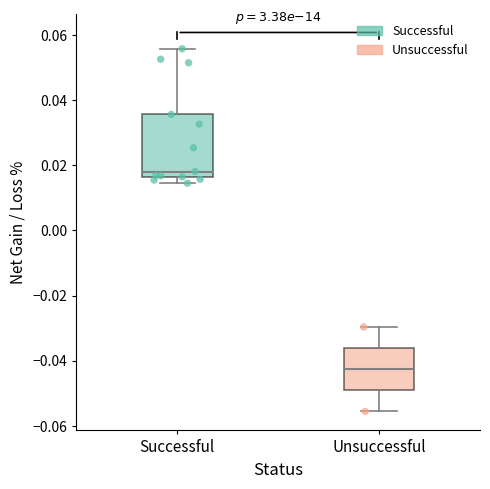

Reading left to right, transcribe this box plot: for each box, give where its median line is, the range the box spans, and where its two whiskers end, as read against the y-axis. The values are not printed on the chart, so give them approximately, as read against the axis.

Successful: median 0.018, box 0.016 to 0.036, whiskers 0.014 to 0.056
Unsuccessful: median -0.042, box -0.050 to -0.036, whiskers -0.056 to -0.030